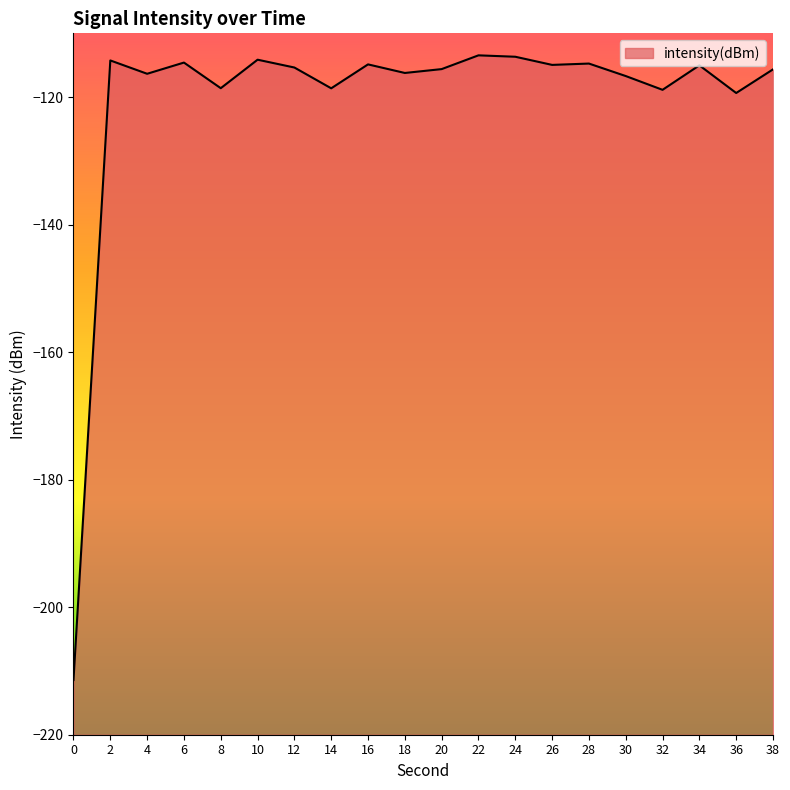

What is the difference between the maximum and second lowest values?

5.9